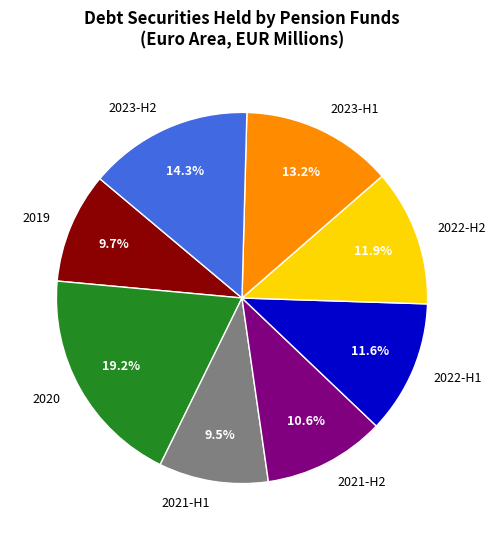

Approximately how many times larger is the value at 2022-H2 compared to 2019?

1.2